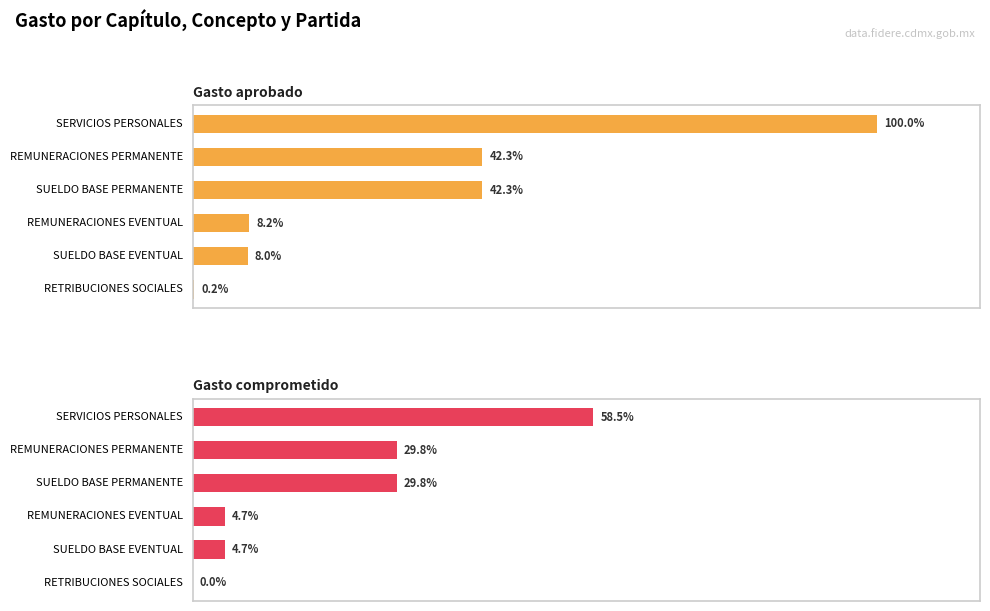

Count the number of data series in this chart.

2